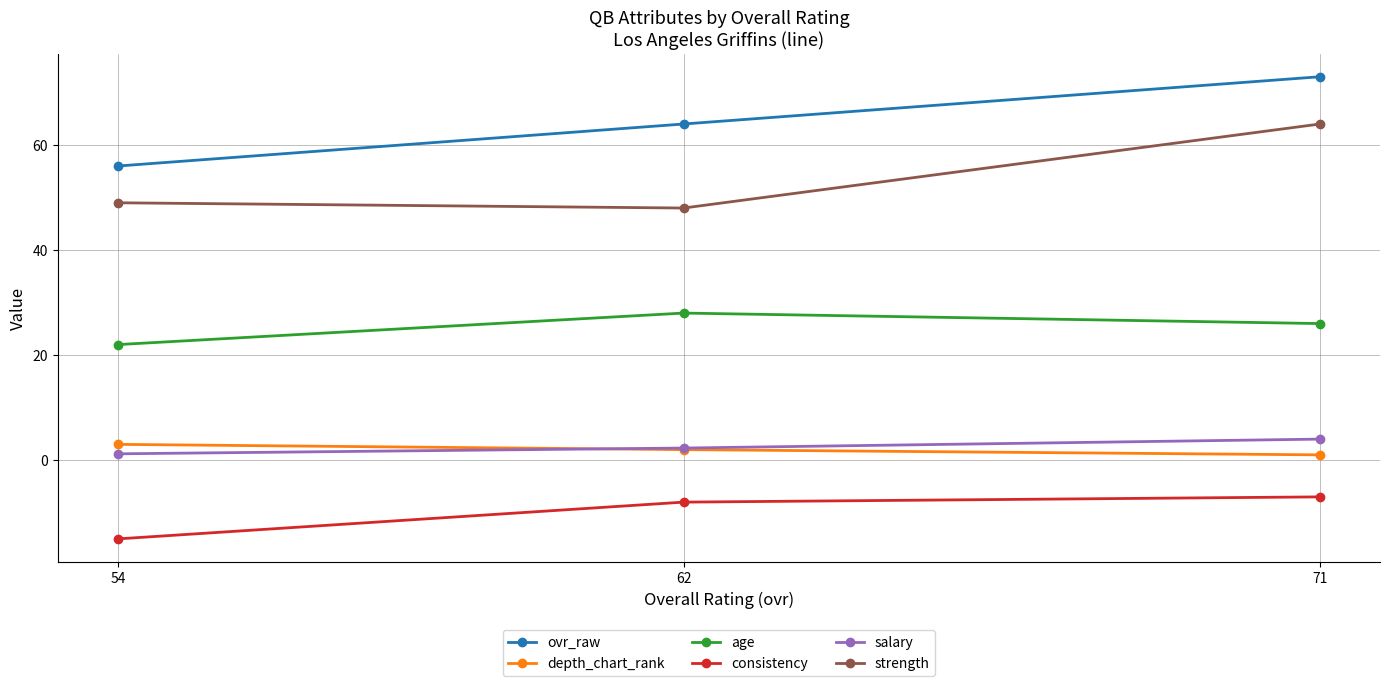

Reading left to right, extract all data points from this chart.

ovr_raw: 54=56.0	62=64.0	71=73.0
depth_chart_rank: 54=3.0	62=2.0	71=1.0
age: 54=22.0	62=28.0	71=26.0
consistency: 54=-15.0	62=-8.0	71=-7.0
salary: 54=1.2	62=2.3	71=4.0
strength: 54=49.0	62=48.0	71=64.0